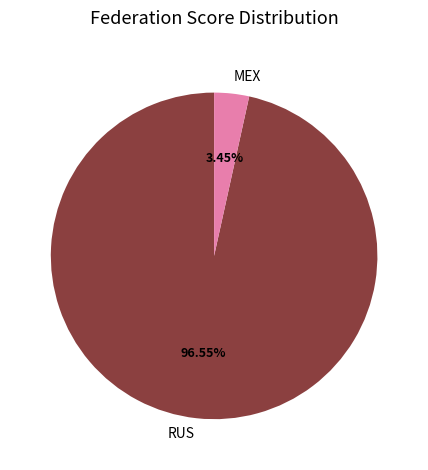

What is the ratio of the value at RUS to the value at MEX?

28.0